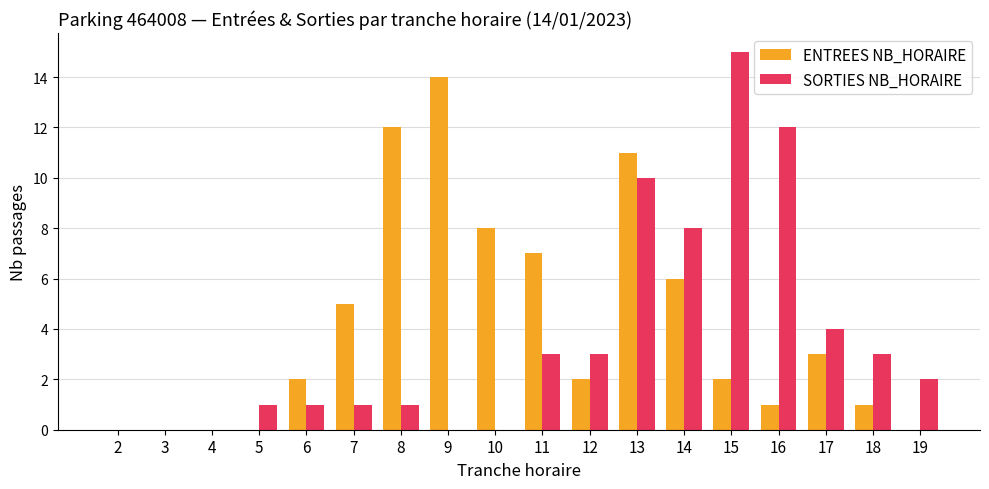

How many groups of bars are there?

18